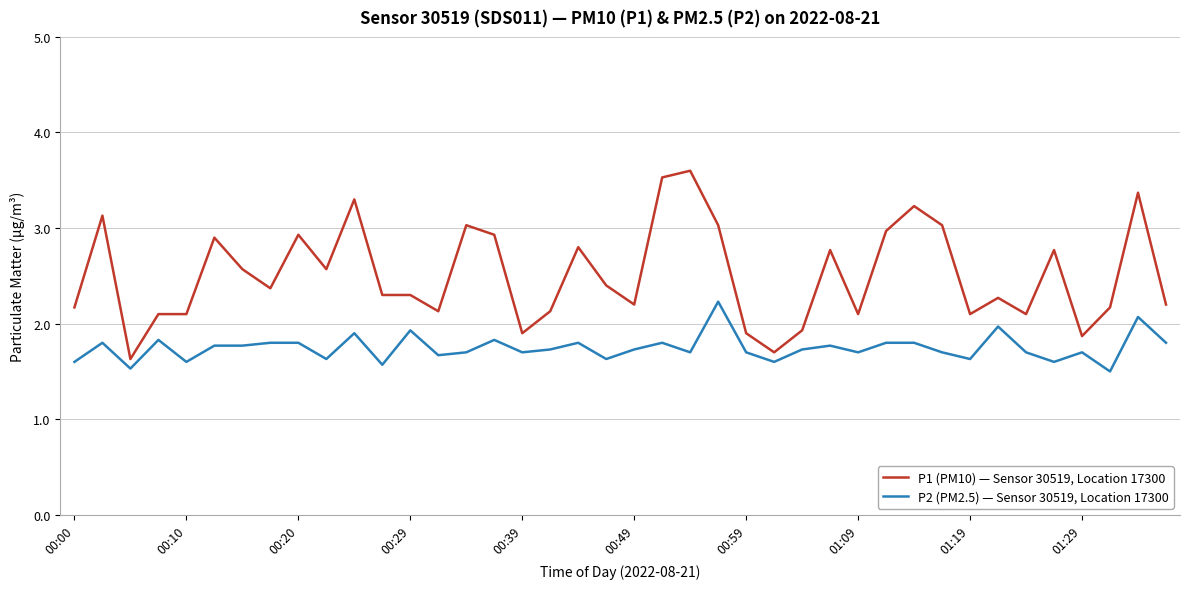

Reading left to right, list all the values displayed in this chart.

P1 (PM10) — Sensor 30519, Location 17300: 2.2	3.1	1.6	2.1	2.1	2.9	2.6	2.4	2.9	2.6	3.3	2.3	2.3	2.1	3.0	2.9	1.9	2.1	2.8	2.4	2.2	3.5	3.6	3.0	1.9	1.7	1.9	2.8	2.1	3.0	3.2	3.0	2.1	2.3	2.1	2.8	1.9	2.2	3.4	2.2
P2 (PM2.5) — Sensor 30519, Location 17300: 1.6	1.8	1.5	1.8	1.6	1.8	1.8	1.8	1.8	1.6	1.9	1.6	1.9	1.7	1.7	1.8	1.7	1.7	1.8	1.6	1.7	1.8	1.7	2.2	1.7	1.6	1.7	1.8	1.7	1.8	1.8	1.7	1.6	2.0	1.7	1.6	1.7	1.5	2.1	1.8